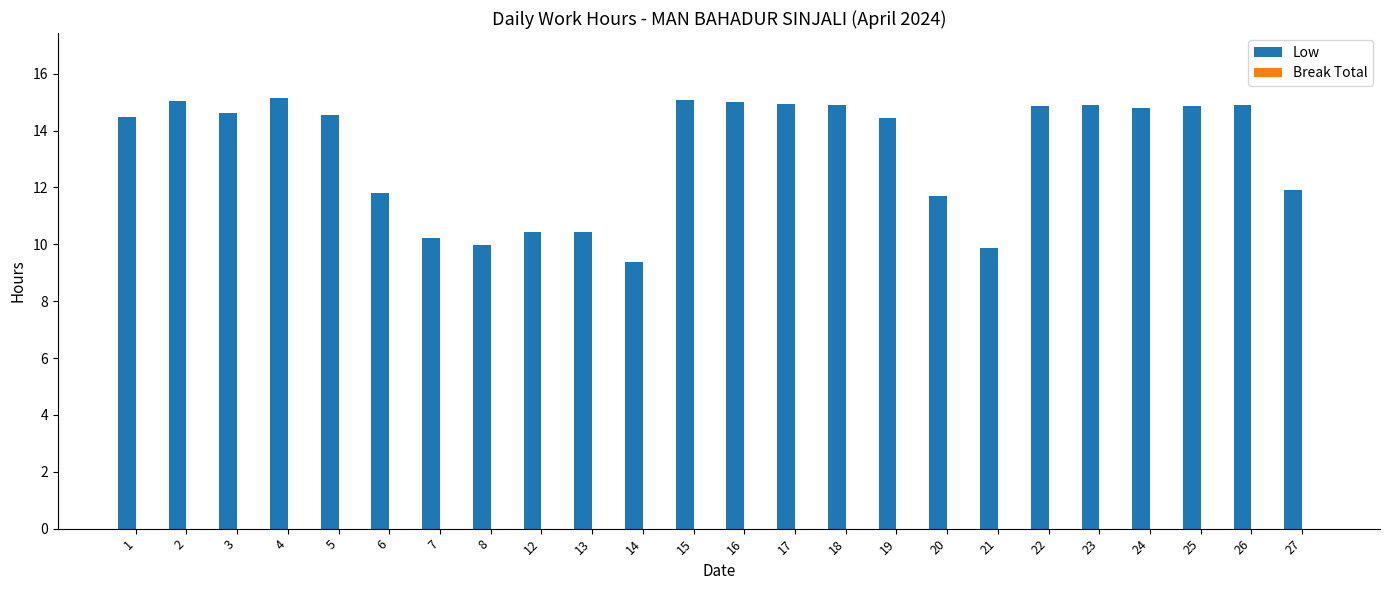

Between 14 and 3, which is larger?

3